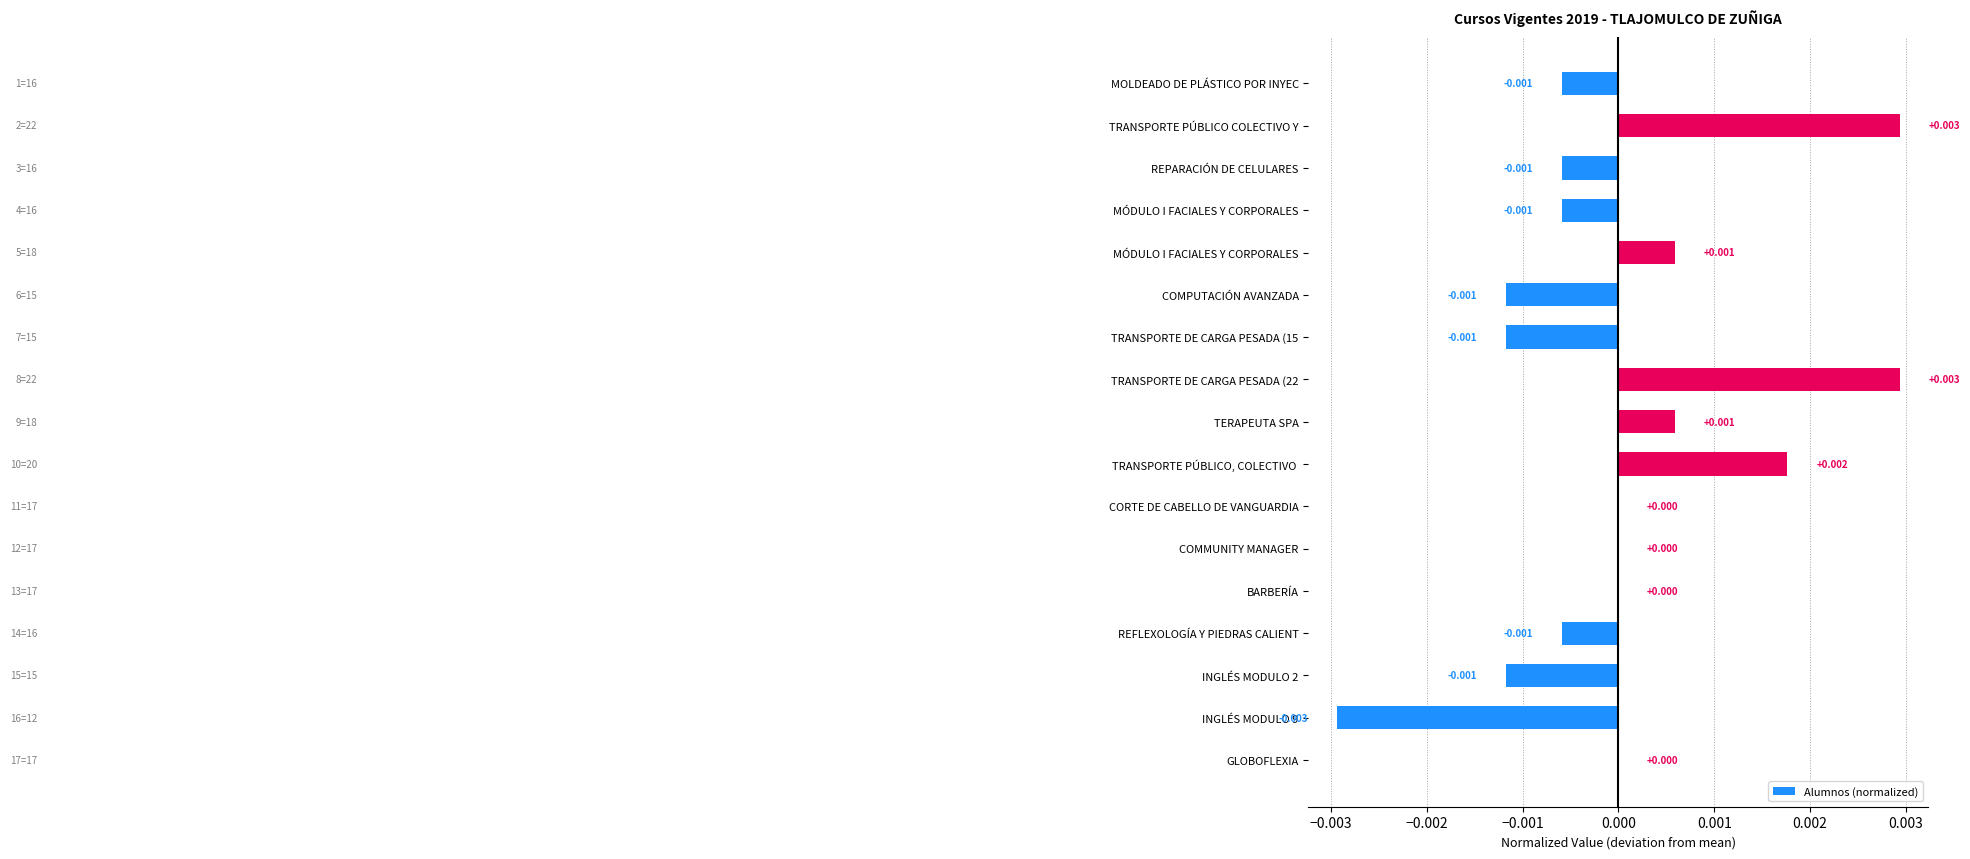

Are the bars horizontal?

Yes